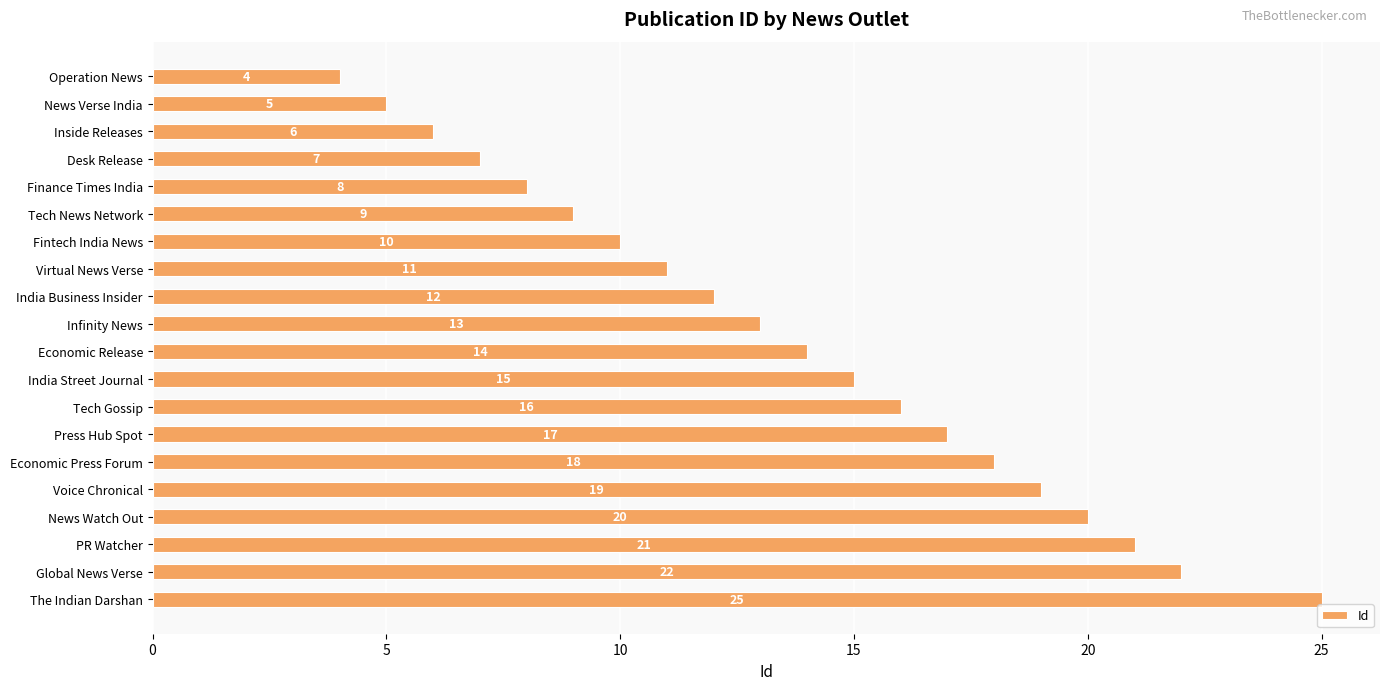

How many categories are shown in the chart?

20